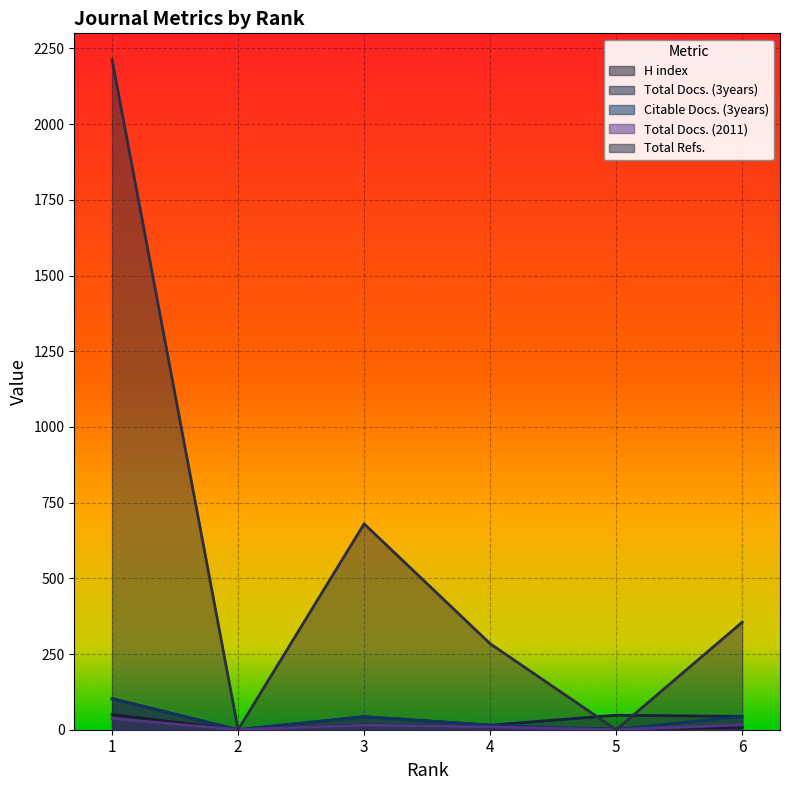

How many times do H index and Total Refs. cross each other?

2